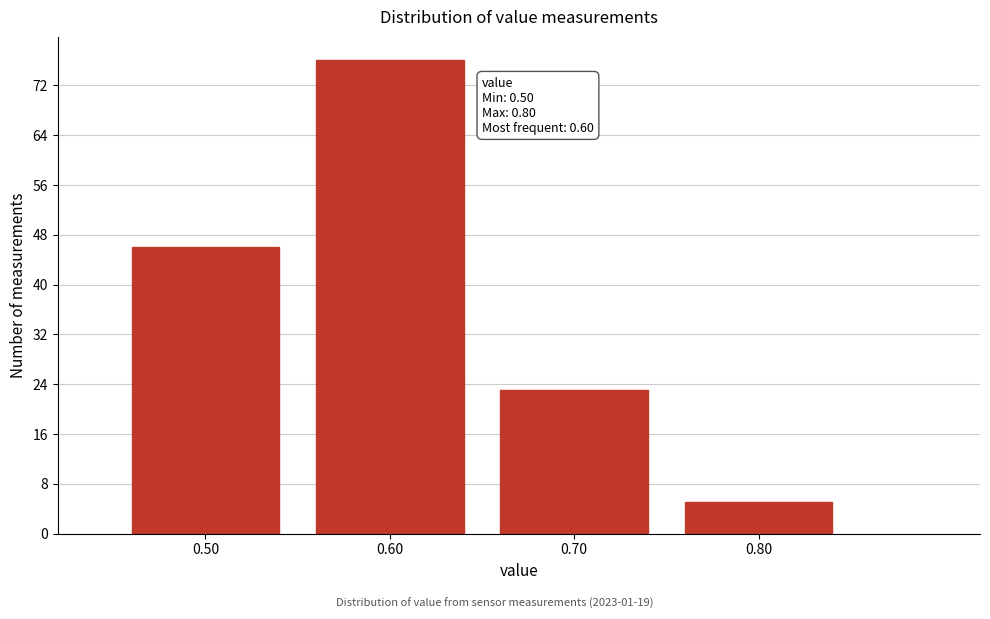

Reading right to left, list all the values displayed in this chart.

5	23	76	46